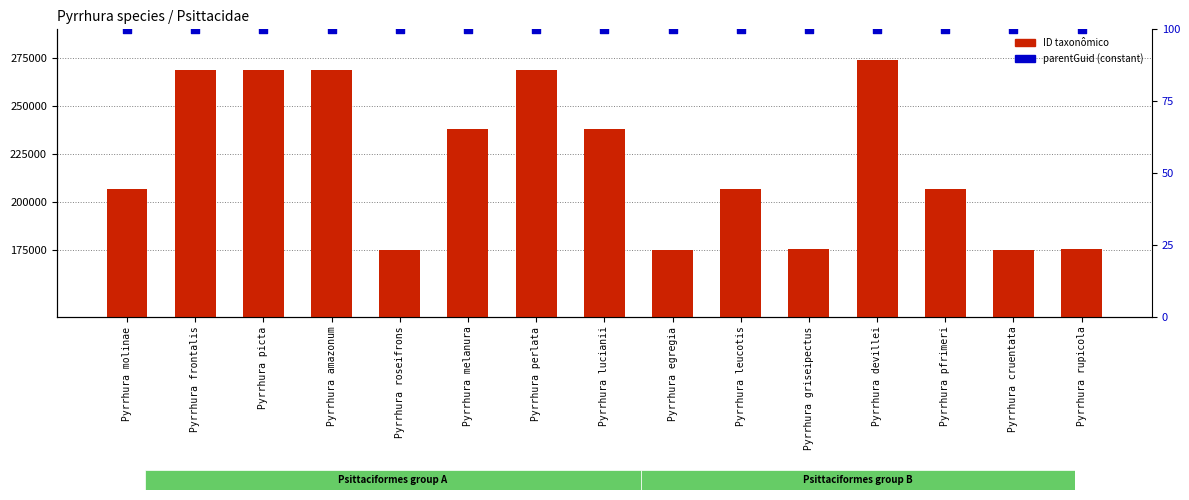

What is the total value across all series at Pyrrhura perlata?

269071